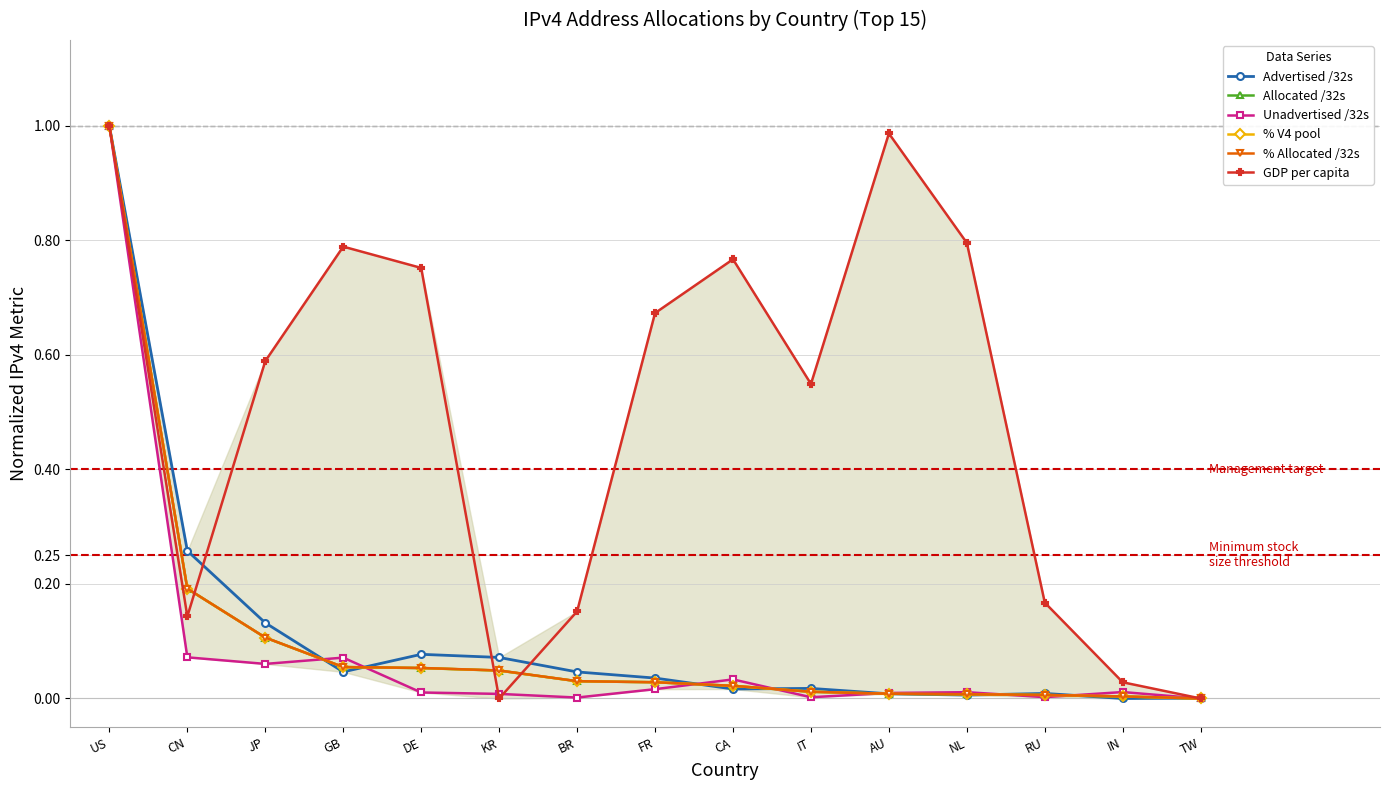

Reading left to right, extract all data points from this chart.

Advertised /32s: 1.0	0.3	0.1	0.0	0.1	0.1	0.0	0.0	0.0	0.0	0.0	0.0	0.0	0.0	0.0
Allocated /32s: 1.0	0.2	0.1	0.1	0.1	0.0	0.0	0.0	0.0	0.0	0.0	0.0	0.0	0.0	0.0
Unadvertised /32s: 1.0	0.1	0.1	0.1	0.0	0.0	0.0	0.0	0.0	0.0	0.0	0.0	0.0	0.0	0.0
% V4 pool: 1.0	0.2	0.1	0.1	0.1	0.0	0.0	0.0	0.0	0.0	0.0	0.0	0.0	0.0	0.0
% Allocated /32s: 1.0	0.2	0.1	0.1	0.1	0.0	0.0	0.0	0.0	0.0	0.0	0.0	0.0	0.0	0.0
GDP per capita: 1.0	0.1	0.6	0.8	0.8	0.0	0.2	0.7	0.8	0.5	1.0	0.8	0.2	0.0	0.0